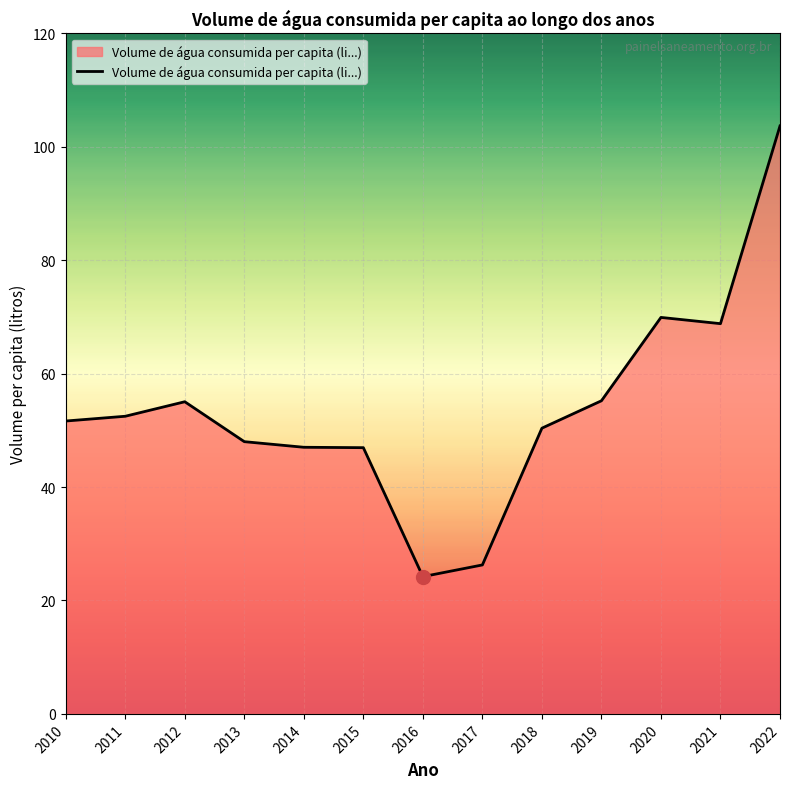

Count the number of data series in this chart.

1